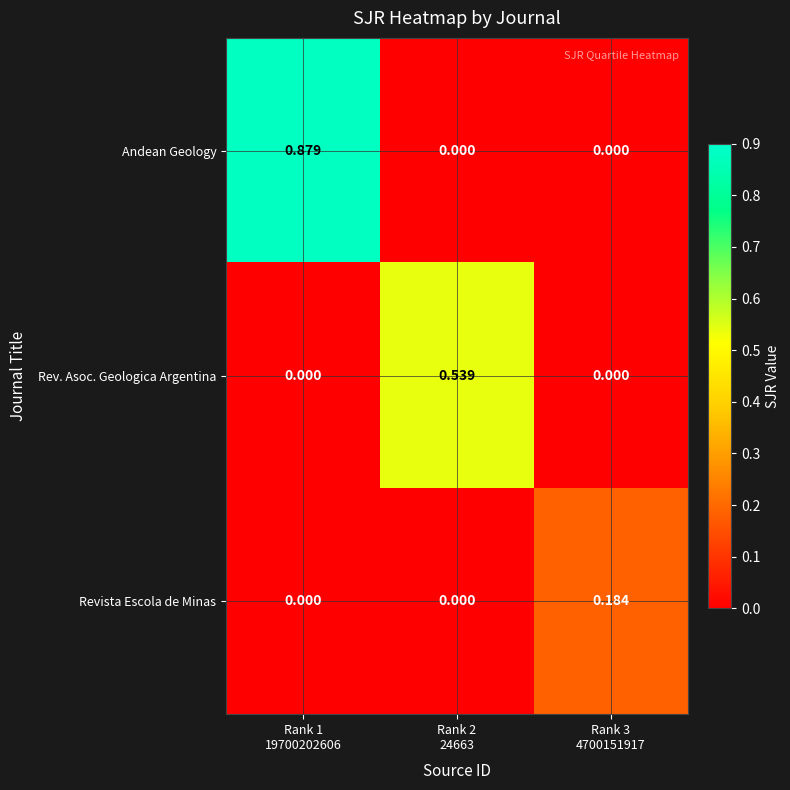

How many values in the Revista Escola de Minas series exceed 0?

1